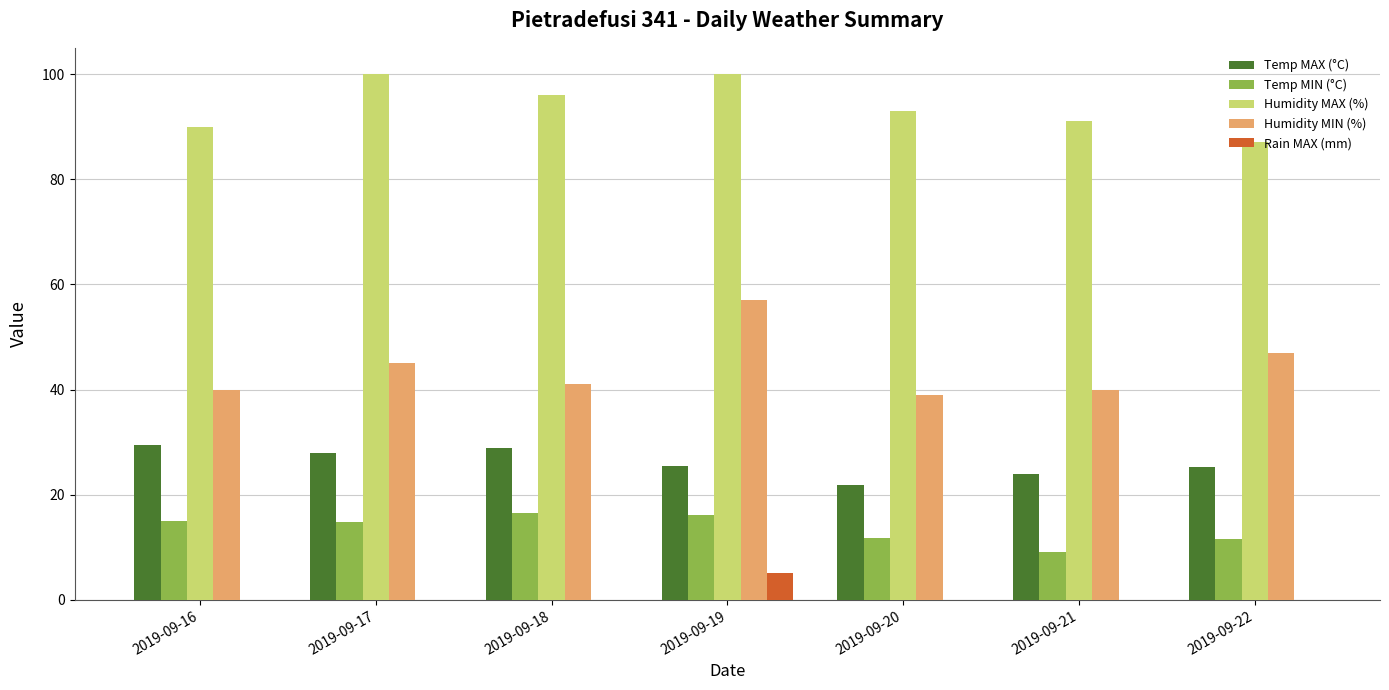

What is the spread (max minus min) of values at 2019-09-16?

90.0